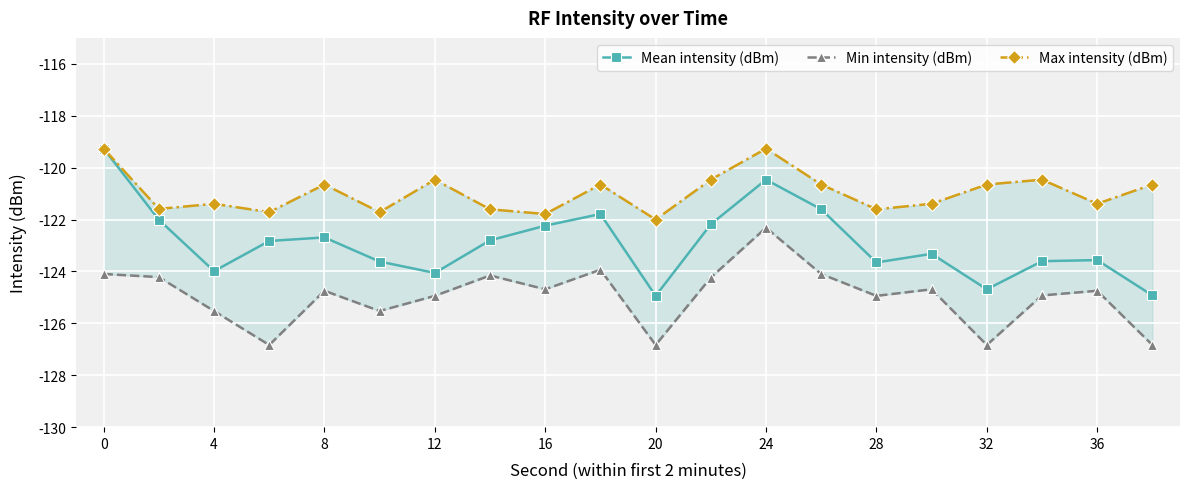

Reading left to right, what are all the values shown in this chart?

Mean intensity (dBm): -119.3	-122.0	-124.0	-122.8	-122.7	-123.6	-124.1	-122.8	-122.2	-121.8	-124.9	-122.2	-120.5	-121.6	-123.7	-123.3	-124.7	-123.6	-123.6	-124.9
Min intensity (dBm): -124.1	-124.2	-125.5	-126.8	-124.7	-125.5	-124.9	-124.2	-124.7	-123.9	-126.8	-124.2	-122.3	-124.1	-124.9	-124.7	-126.8	-124.9	-124.7	-126.8
Max intensity (dBm): -119.3	-121.6	-121.4	-121.7	-120.6	-121.7	-120.5	-121.6	-121.8	-120.6	-122.0	-120.5	-119.3	-120.6	-121.6	-121.4	-120.6	-120.5	-121.4	-120.6